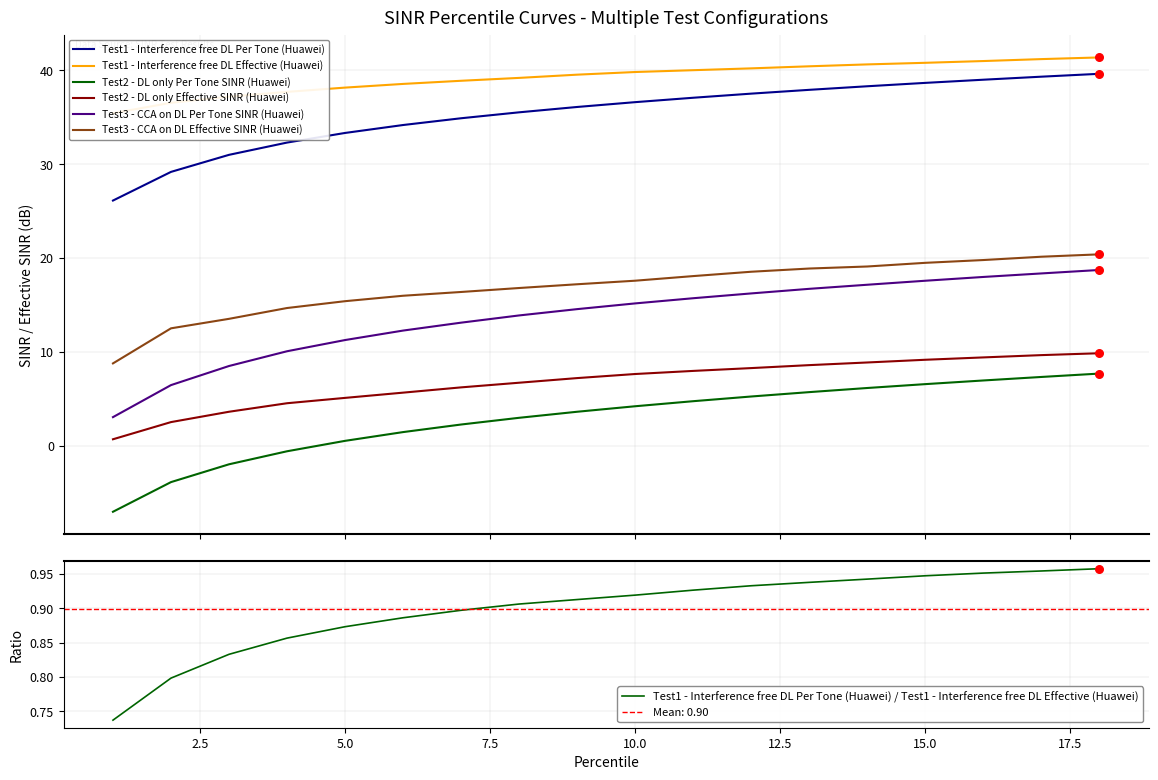

What are all the series names shown in the legend?

Test1 - Interference free DL Per Tone (Huawei), Test1 - Interference free DL Effective (Huawei), Test2 - DL only Per Tone SINR (Huawei), Test2 - DL only Effective SINR (Huawei), Test3 - CCA on DL Per Tone SINR (Huawei), Test3 - CCA on DL Effective SINR (Huawei)